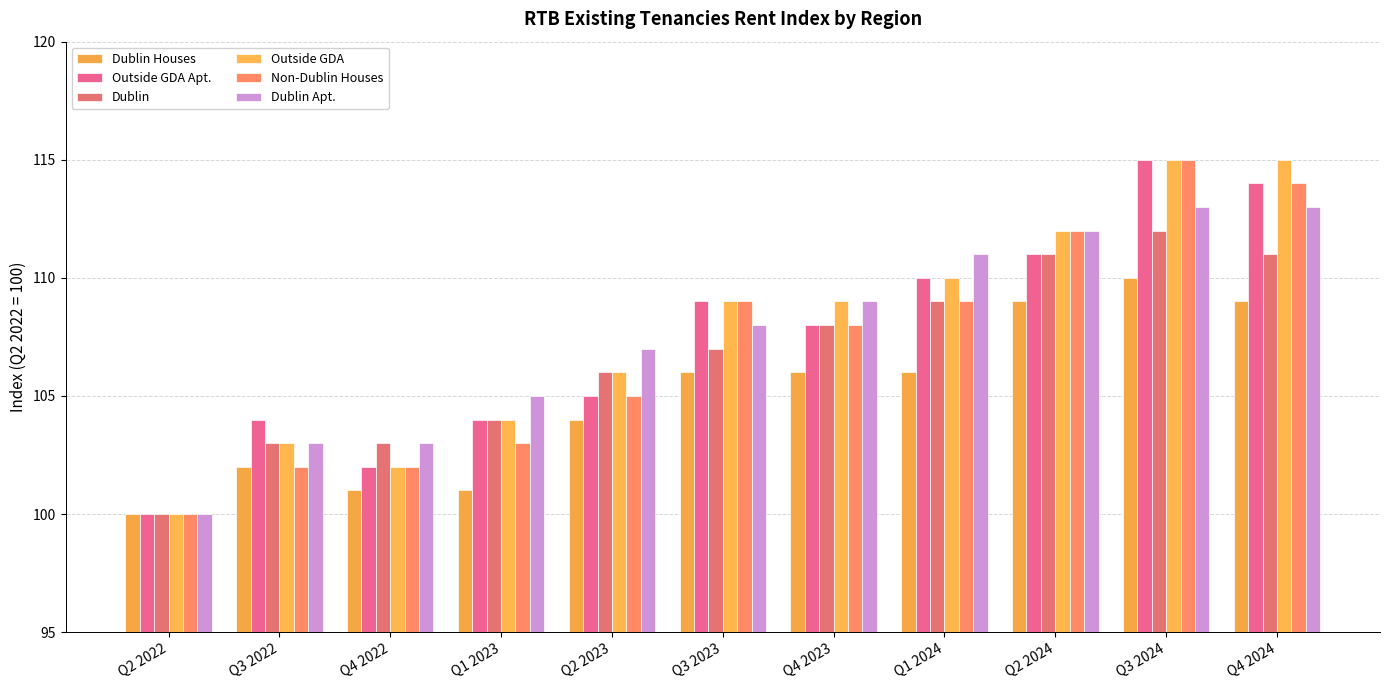

Is it true that Dublin Houses equals 100 at Q2 2022?

True